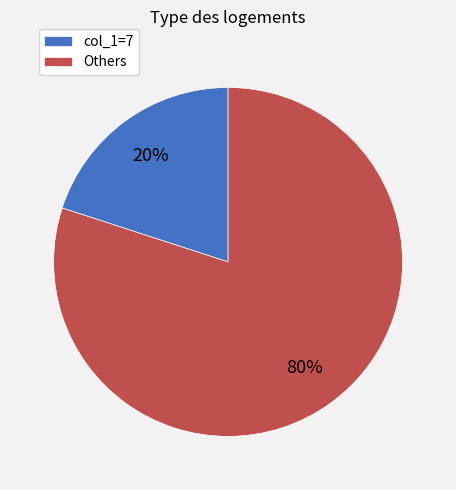

Count the number of slices in the pie.

2